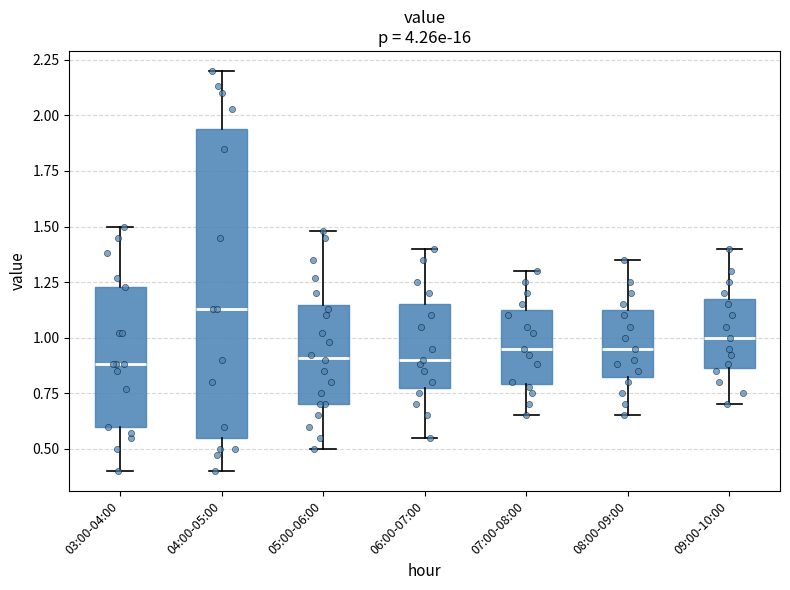

Reading left to right, read every box against the y-axis: the position of its median line, the range the box covers, and the ends of its whiskers. The values are not printed on the chart, so give them approximately, as read against the axis.

03:00-04:00: median 0.90, box 0.60 to 1.25, whiskers 0.40 to 1.50
04:00-05:00: median 1.15, box 0.55 to 1.95, whiskers 0.40 to 2.20
05:00-06:00: median 0.90, box 0.70 to 1.15, whiskers 0.50 to 1.50
06:00-07:00: median 0.90, box 0.80 to 1.15, whiskers 0.55 to 1.40
07:00-08:00: median 0.95, box 0.80 to 1.15, whiskers 0.65 to 1.30
08:00-09:00: median 0.95, box 0.85 to 1.15, whiskers 0.65 to 1.35
09:00-10:00: median 1.00, box 0.85 to 1.20, whiskers 0.70 to 1.40